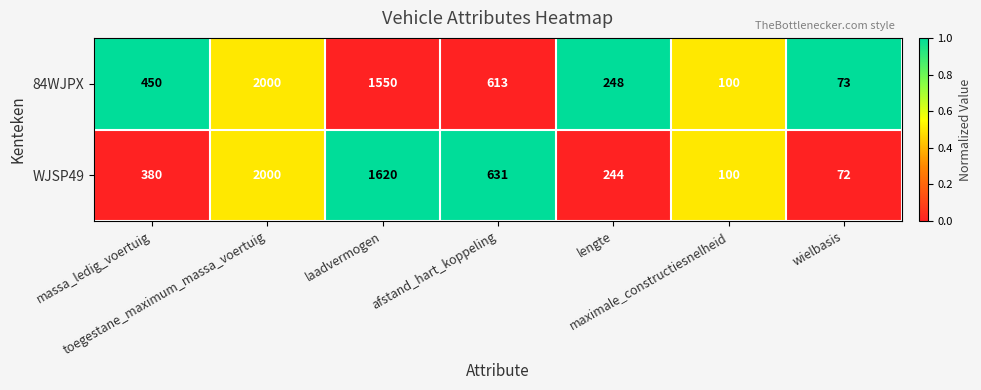

At how many categories does at least one series exceed 556?

3